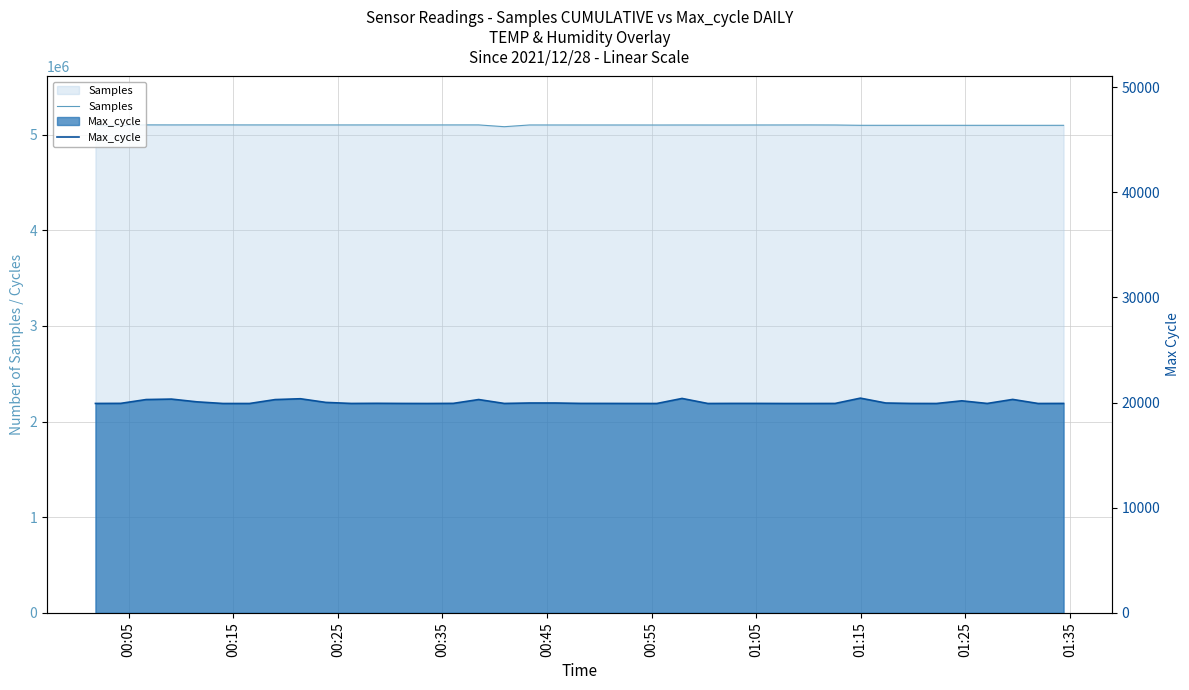

The value of Samples at 22 is 7456909. True or false?

False